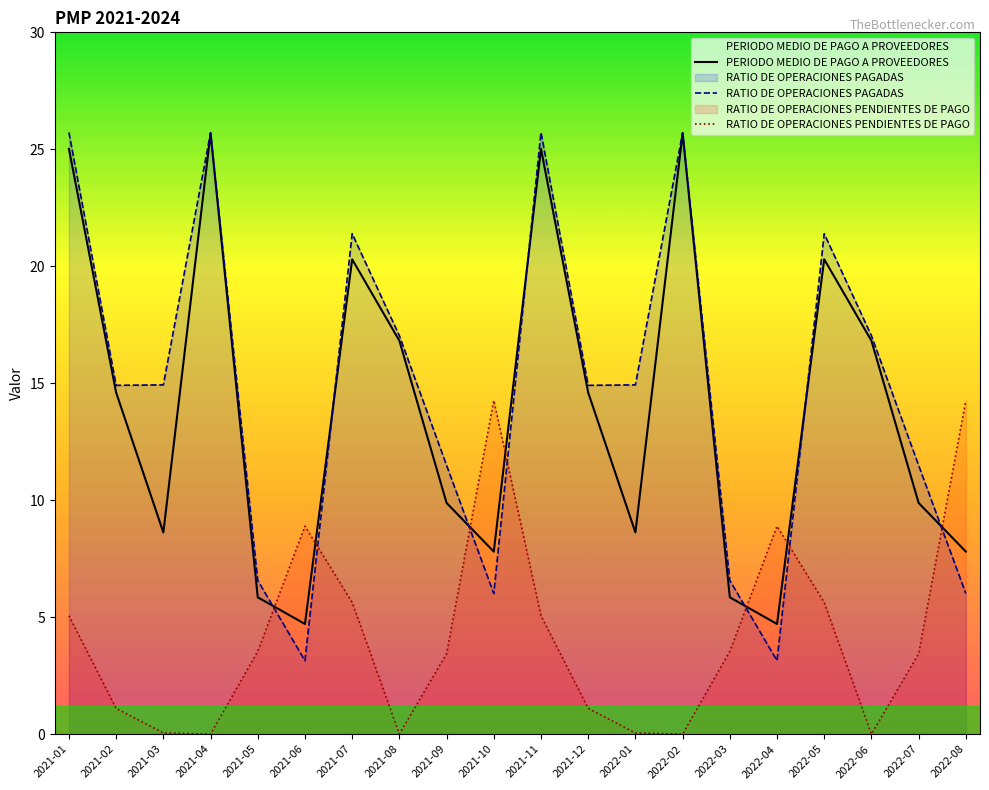

True or false: PERIODO MEDIO DE PAGO A PROVEEDORES has a value of 7.8 at 2021-10.

True